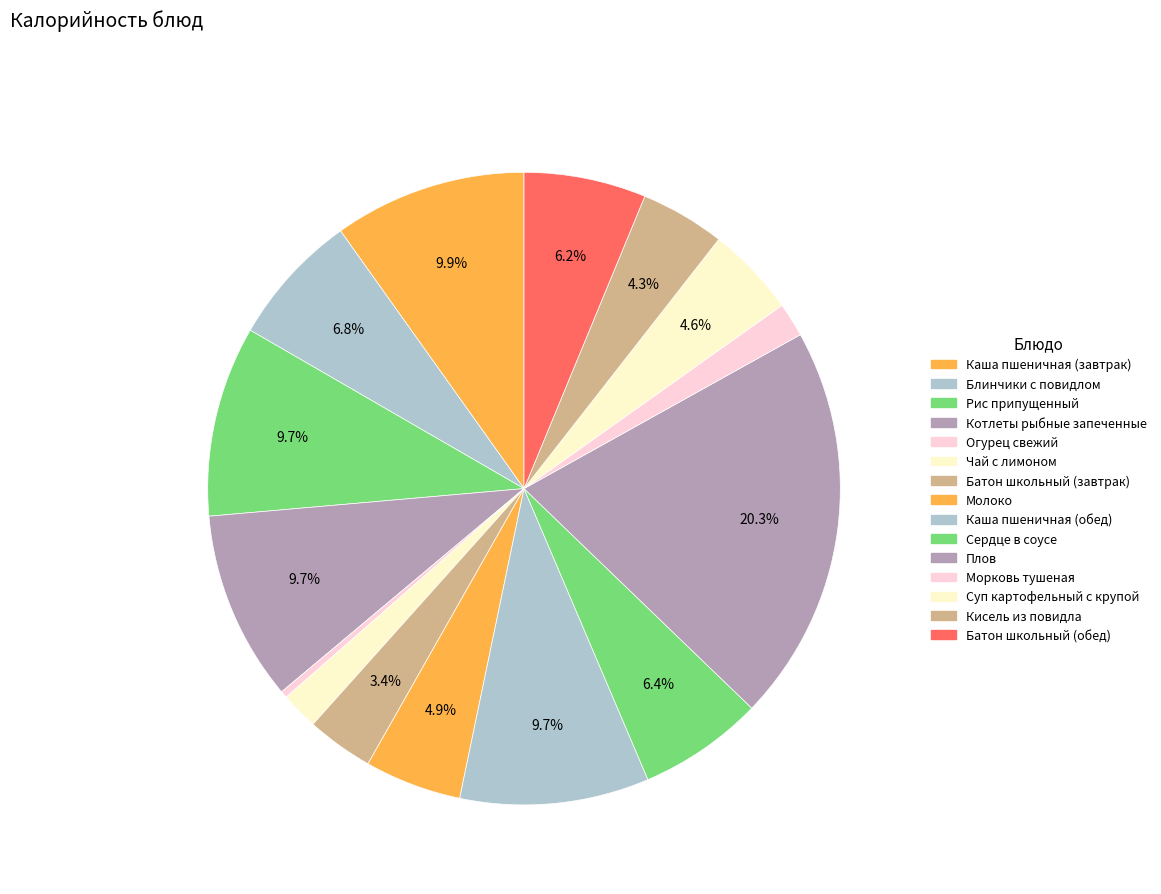

True or false: Батон школьный (обед) accounts for 6% of the total.

True